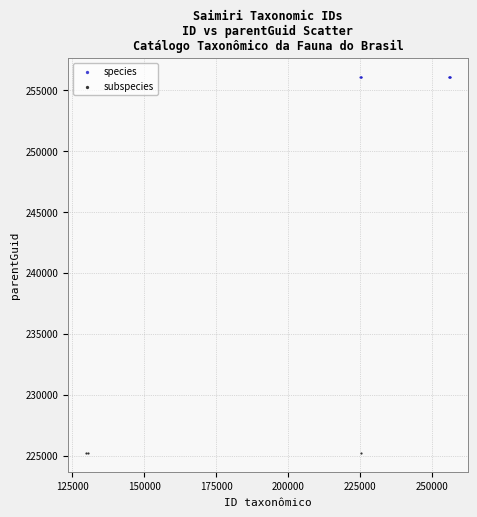

Which series contains the highest Y value?

species